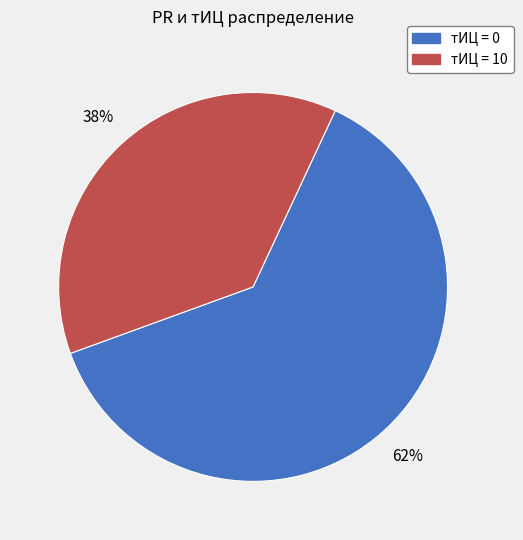

What percentage is the тИЦ = 10 slice, to the nearest percent?

38%